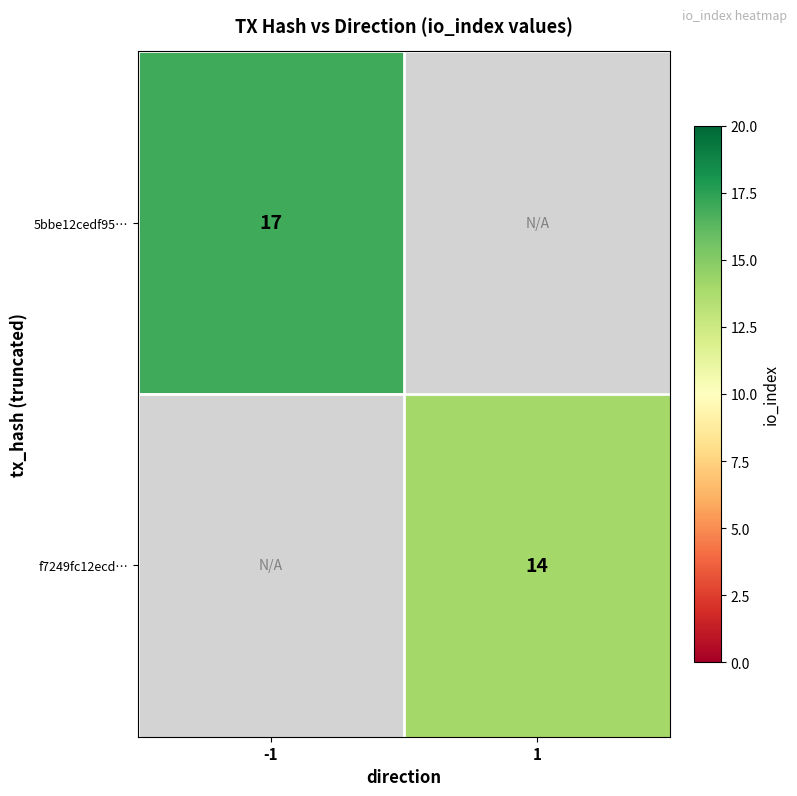

The f7249fc12ecd… series shows 5 at 1. True or false?

False